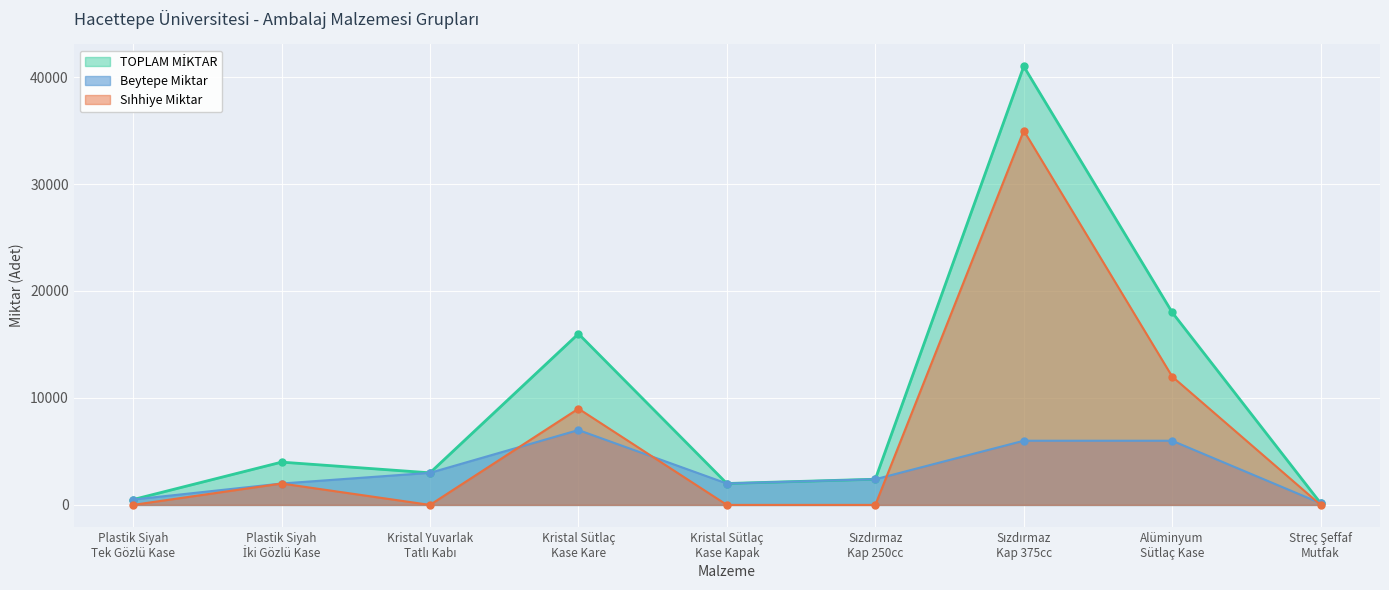

What are all the series names shown in the legend?

TOPLAM MİKTAR, Beytepe Miktar, Sıhhiye Miktar